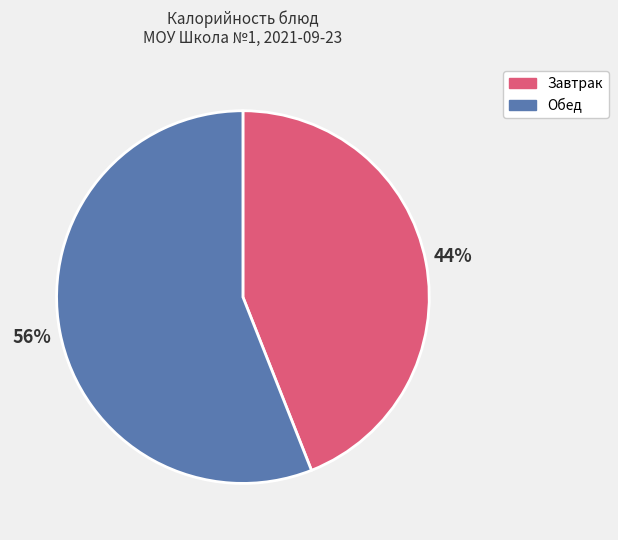

To the nearest percent, what is the difference between the largest and smallest slice percentages?

12%